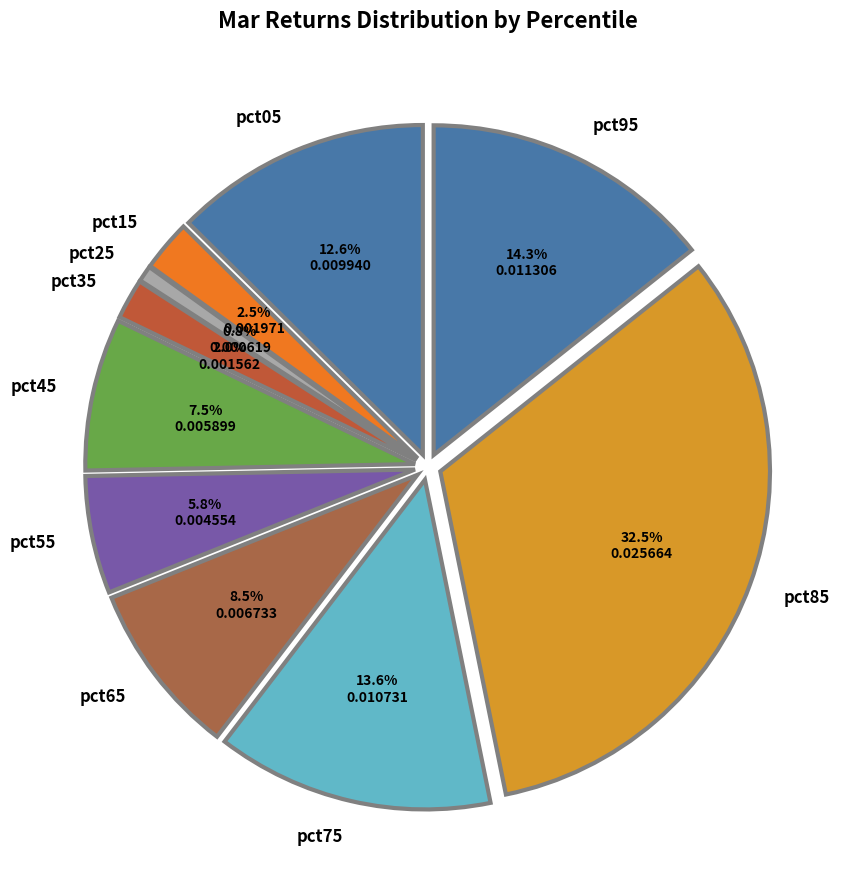

Which has a higher value, pct65 or pct15?

pct65